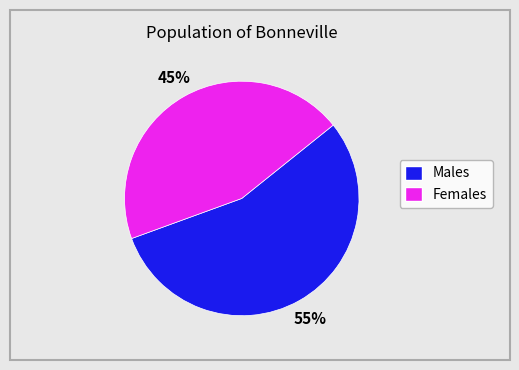

Is there any slice that represents more than half of the pie?

Yes